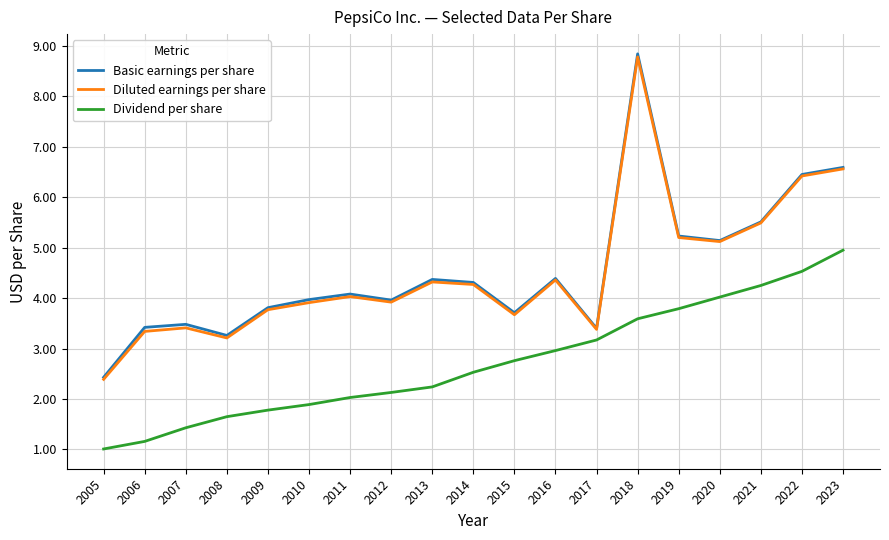

True or false: Basic earnings per share and Dividend per share cross at least once.

False